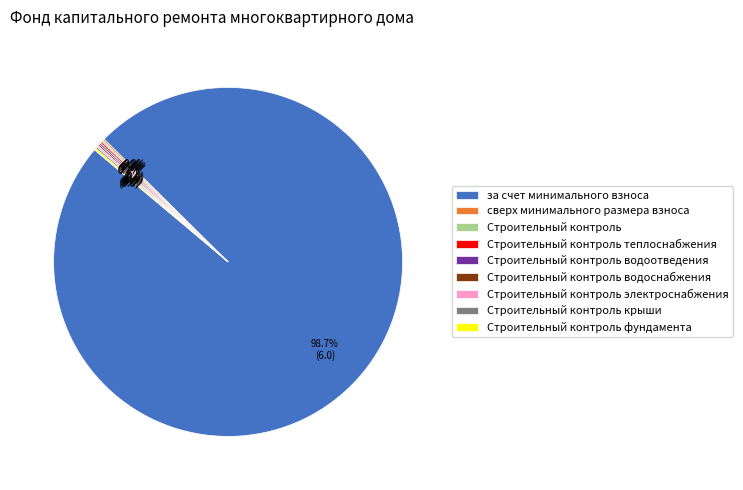

Which slice represents more than half of the pie?

за счет минимального взноса